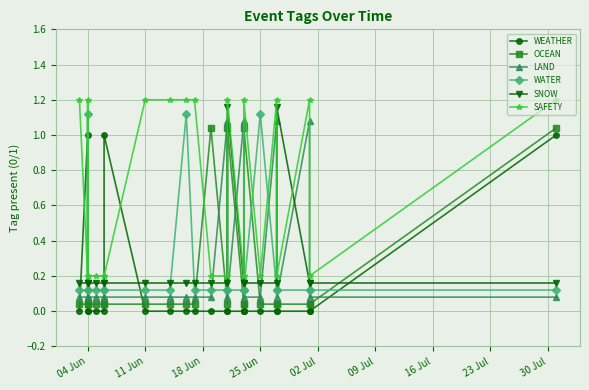

The value of SAFETY at 18 Jun is 0.8. True or false?

False